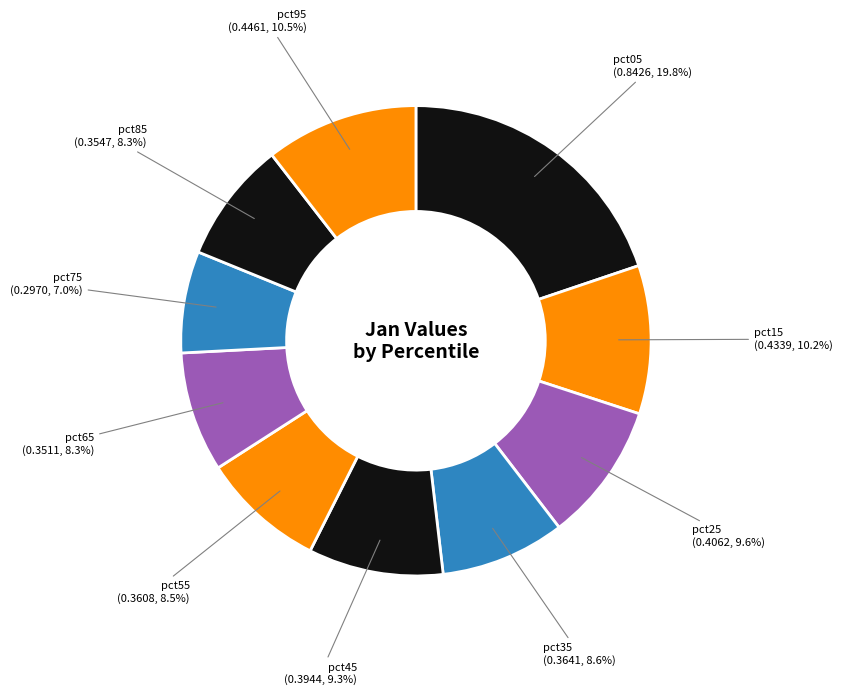

Is the sum of pct65 and pct55 greater than half?

No